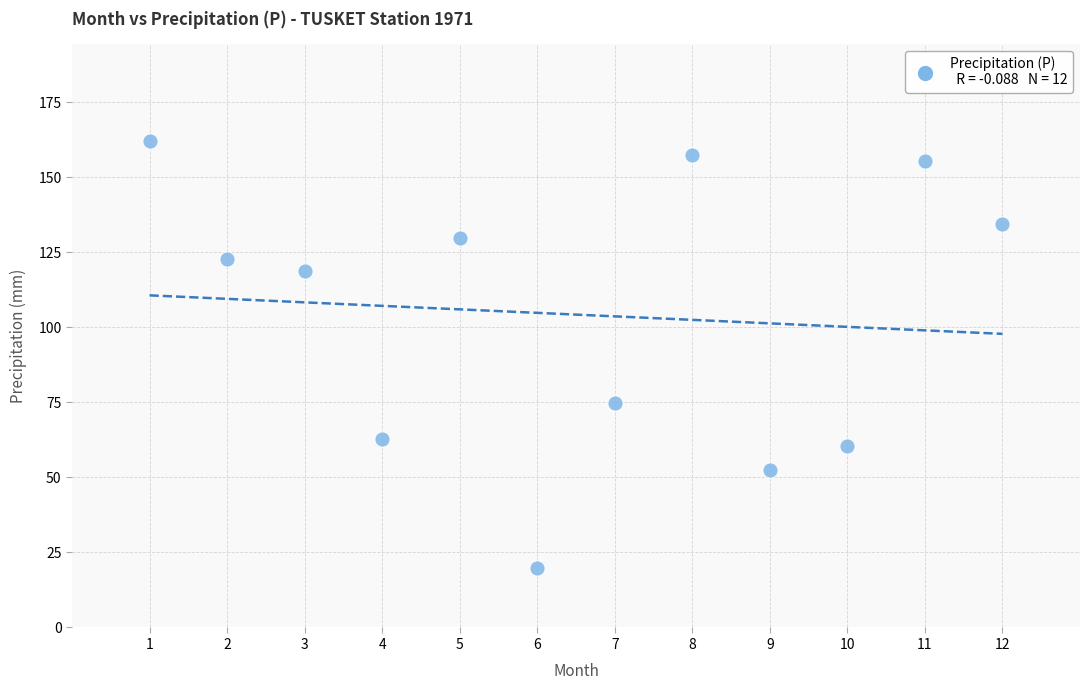

What is the range of Y values (max minus min)?

142.1